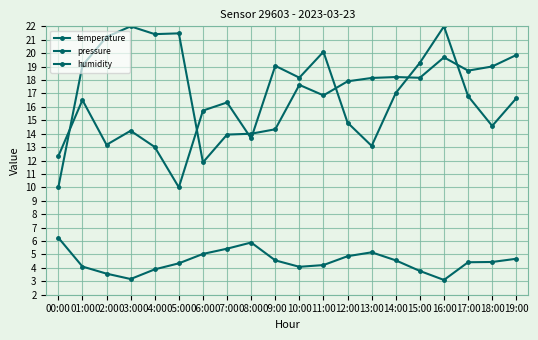

At which label does pressure reach its minimum?

00:00